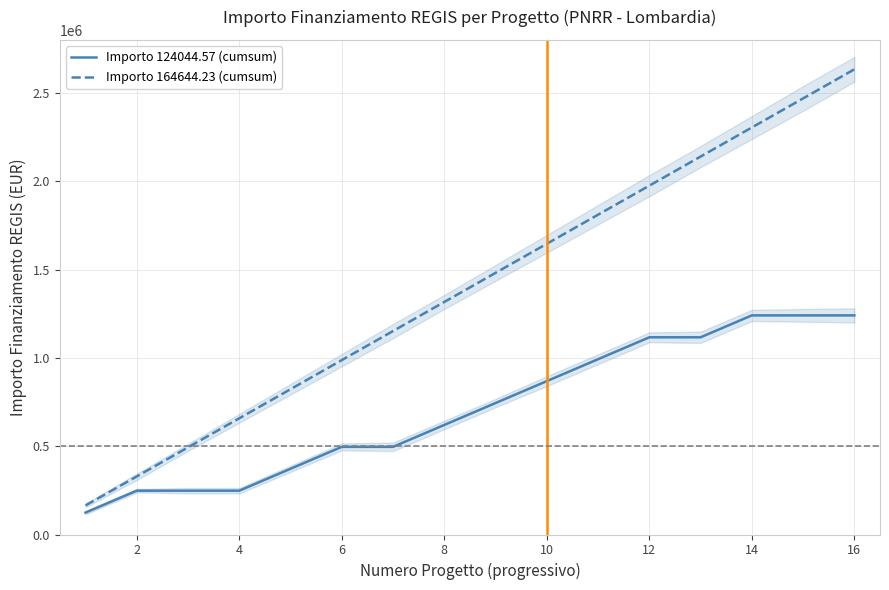

How many data points in Importo 124044.57 (cumsum) are less than 744267?

8